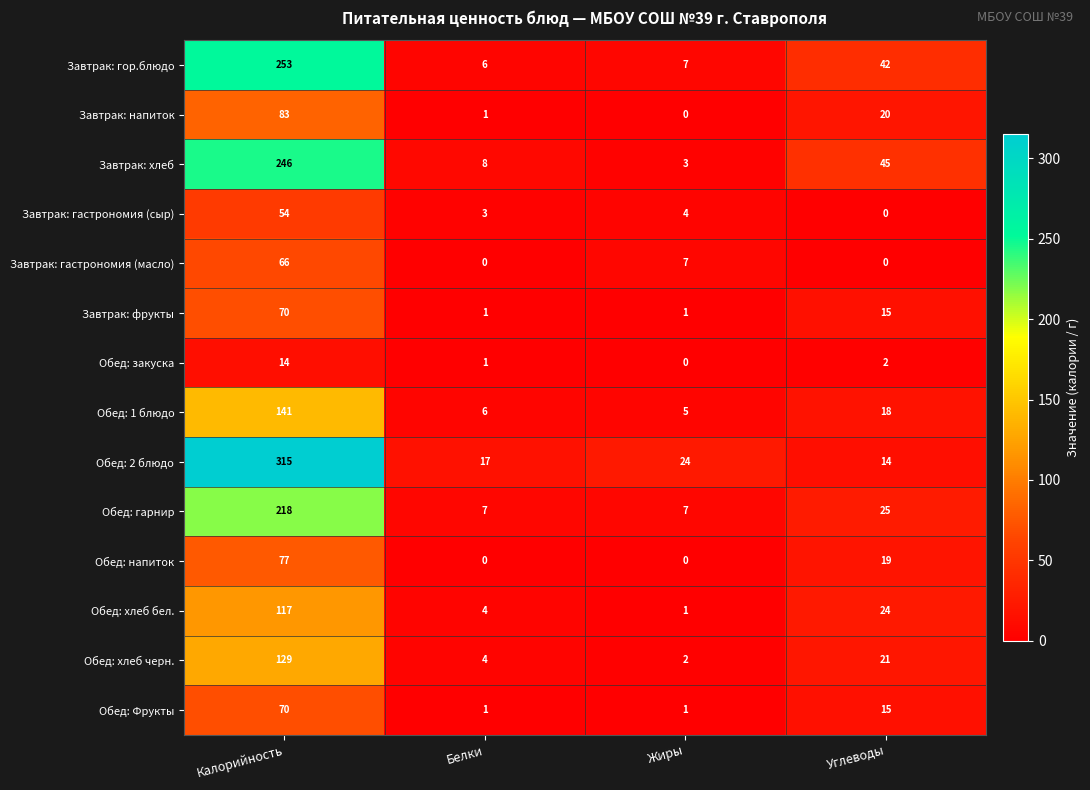

True or false: Обед: напиток has a value of 19 at Углеводы.

True